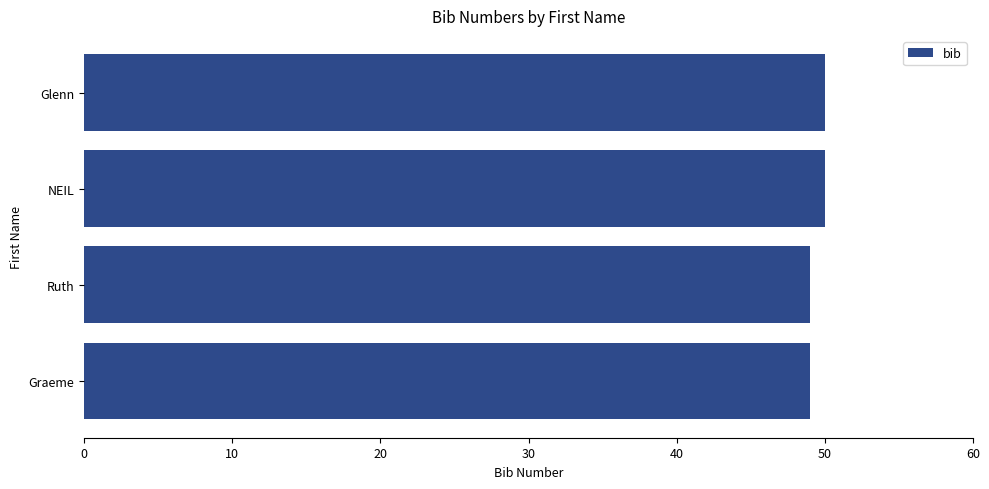

How many categories are shown in the chart?

4